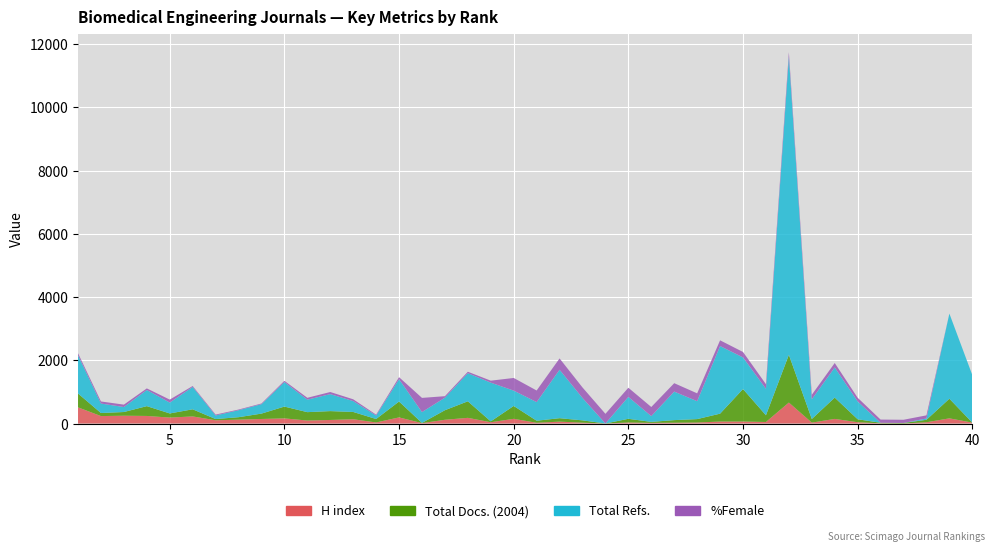

Reading left to right, transcribe all the data shown in this chart.

H index: 1=511	2=235	3=246	4=239	5=187	6=224	7=102	8=122	9=143	10=162	11=94	12=112	13=135	14=33	15=193	16=12	17=118	18=179	19=40	20=148	21=23	22=59	23=26	24=0	25=32	26=20	27=25	28=31	29=62	30=62	31=48	32=663	33=28	34=145	35=40	36=6	37=0	38=39	39=163	40=28
Total Docs. (2004): 1=437	2=97	3=117	4=310	5=131	6=225	7=39	8=77	9=170	10=373	11=265	12=280	13=230	14=109	15=502	16=6	17=302	18=523	19=27	20=407	21=65	22=109	23=73	24=0	25=116	26=31	27=82	28=108	29=249	30=1028	31=212	32=1510	33=114	34=674	35=94	36=17	37=17	38=78	39=621	40=0
Total Refs.: 1=1210	2=299	3=158	4=510	5=344	6=707	7=113	8=221	9=298	10=775	11=395	12=537	13=345	14=111	15=705	16=343	17=397	18=889	19=1225	20=485	21=589	22=1532	23=709	24=0	25=693	26=182	27=902	28=566	29=2139	30=1000	31=838	32=9426	33=623	34=954	35=564	36=0	37=0	38=41	39=2692	40=1504
%Female: 1=64	2=66	3=76	4=51	5=94	6=30	7=28	8=21	9=22	10=40	11=59	12=67	13=56	14=27	15=65	16=449	17=47	18=46	19=63	20=400	21=367	22=358	23=332	24=306	25=290	26=289	27=266	28=249	29=181	30=172	31=146	32=145	33=144	34=140	35=116	36=101	37=101	38=100	39=0	40=0